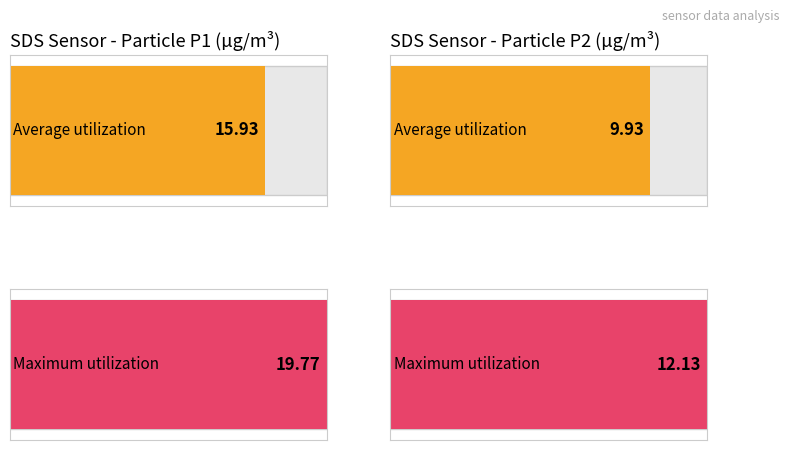

What are all the series names shown in the legend?

Average utilization, Maximum utilization